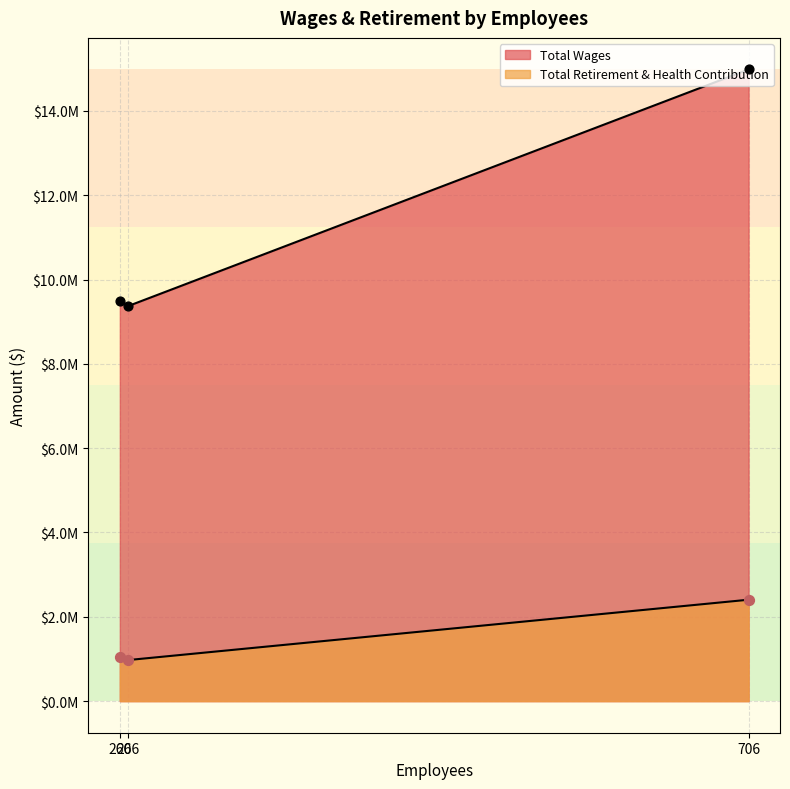

Which series contains the highest Y value?

Total Wages